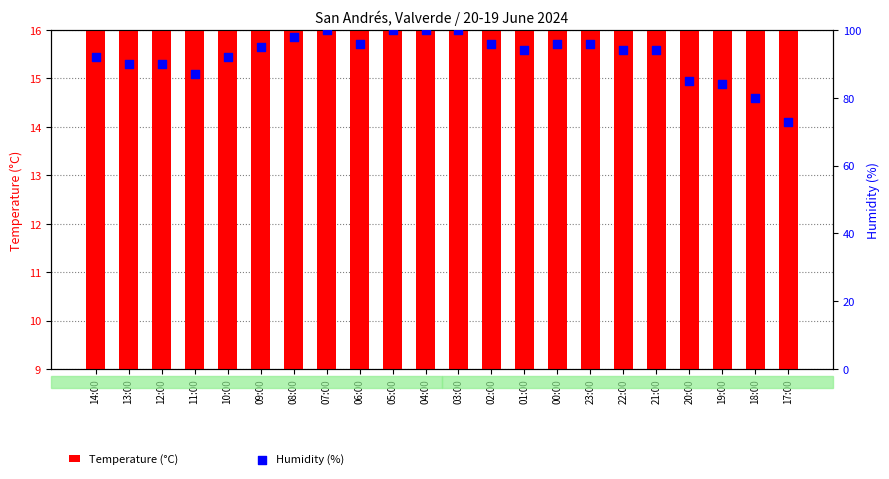

At how many categories does at least one series exceed 70?

22